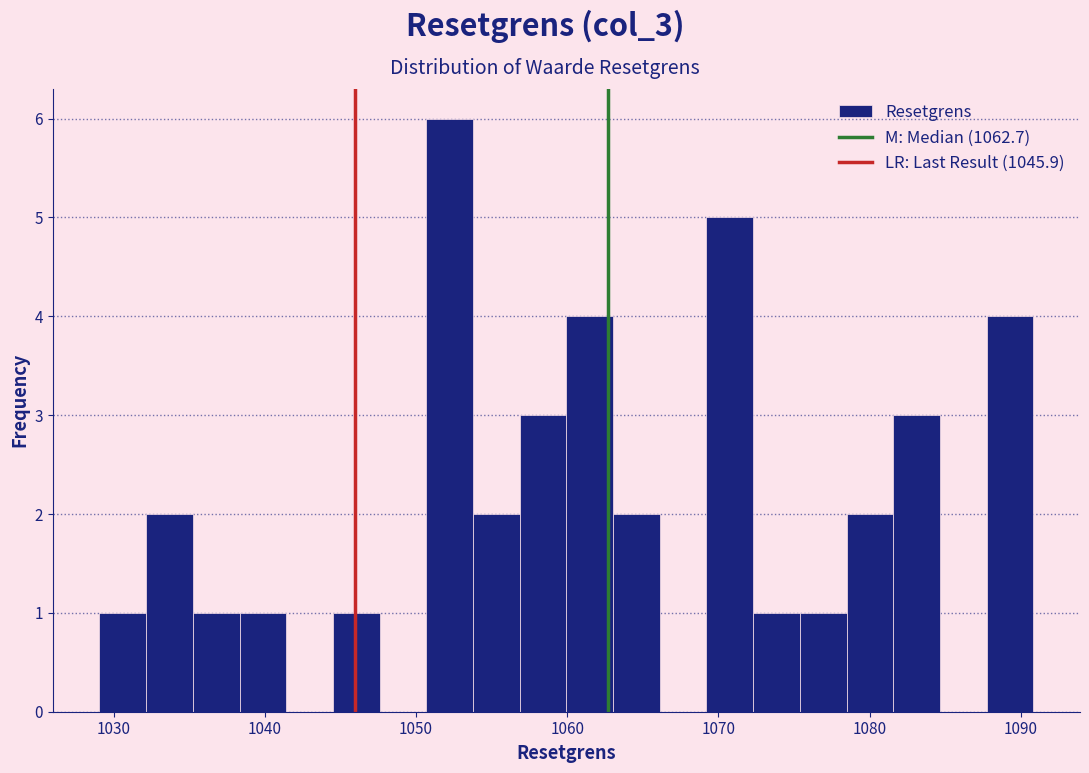

Around what value on the x-axis is the tallest bar? Give the approximate position of its centre, as read against the axis.

1052